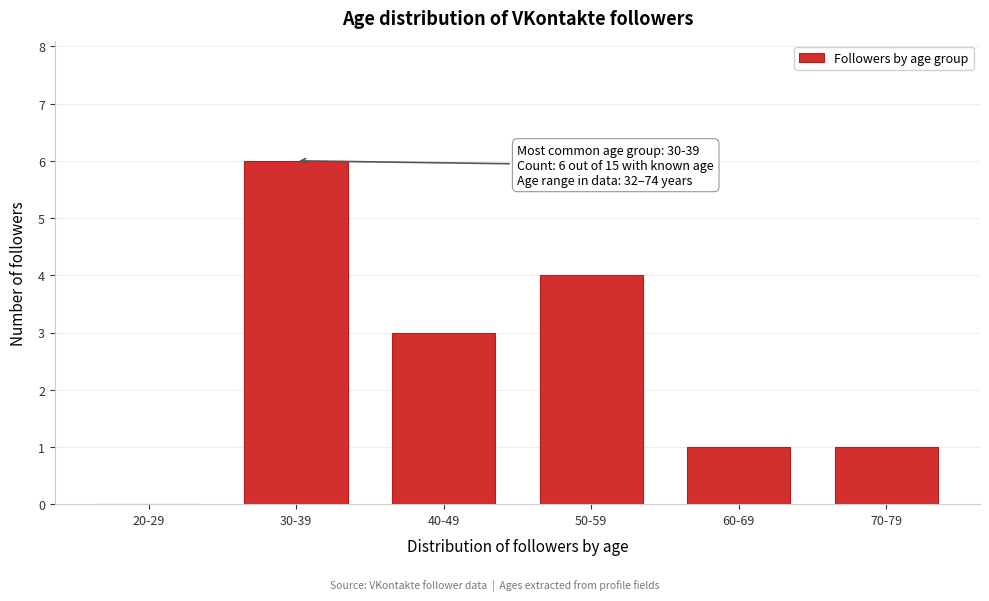

Reading left to right, transcribe all the data shown in this chart.

20-29=0	30-39=6	40-49=3	50-59=4	60-69=1	70-79=1